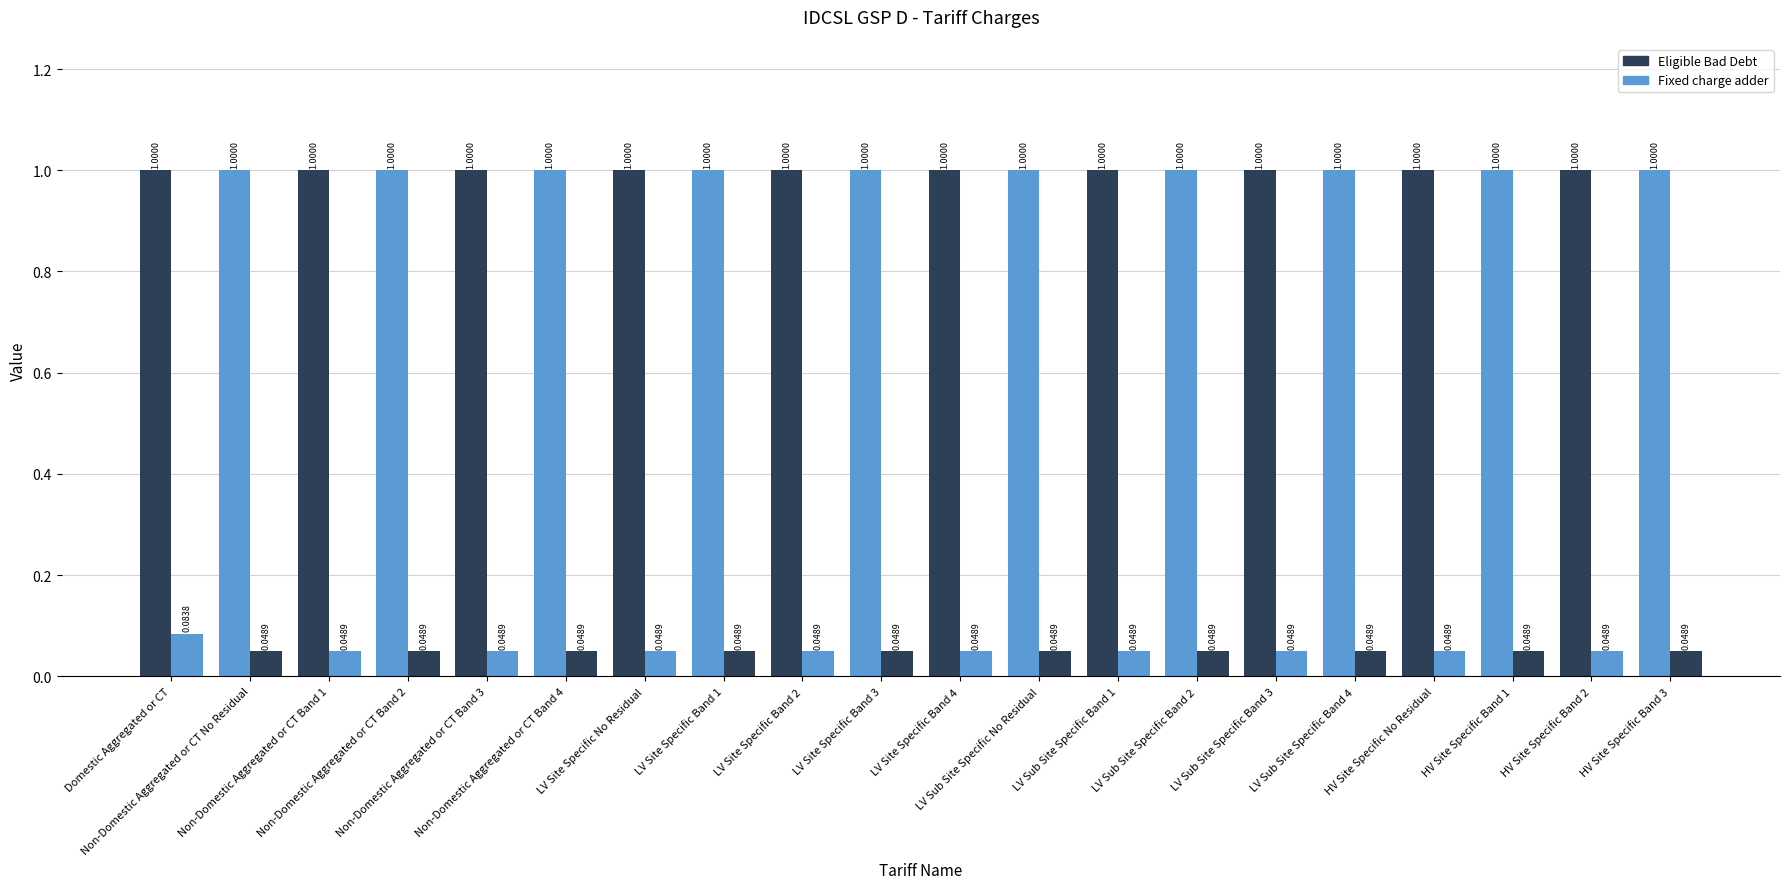

Reading left to right, list all the values displayed in this chart.

Eligible Bad Debt: Domestic Aggregated or CT=1.0	Non-Domestic Aggregated or CT No Residual=1.0	Non-Domestic Aggregated or CT Band 1=1.0	Non-Domestic Aggregated or CT Band 2=1.0	Non-Domestic Aggregated or CT Band 3=1.0	Non-Domestic Aggregated or CT Band 4=1.0	LV Site Specific No Residual=1.0	LV Site Specific Band 1=1.0	LV Site Specific Band 2=1.0	LV Site Specific Band 3=1.0	LV Site Specific Band 4=1.0	LV Sub Site Specific No Residual=1.0	LV Sub Site Specific Band 1=1.0	LV Sub Site Specific Band 2=1.0	LV Sub Site Specific Band 3=1.0	LV Sub Site Specific Band 4=1.0	HV Site Specific No Residual=1.0	HV Site Specific Band 1=1.0	HV Site Specific Band 2=1.0	HV Site Specific Band 3=1.0
Fixed charge adder: Domestic Aggregated or CT=0.1	Non-Domestic Aggregated or CT No Residual=0.0	Non-Domestic Aggregated or CT Band 1=0.0	Non-Domestic Aggregated or CT Band 2=0.0	Non-Domestic Aggregated or CT Band 3=0.0	Non-Domestic Aggregated or CT Band 4=0.0	LV Site Specific No Residual=0.0	LV Site Specific Band 1=0.0	LV Site Specific Band 2=0.0	LV Site Specific Band 3=0.0	LV Site Specific Band 4=0.0	LV Sub Site Specific No Residual=0.0	LV Sub Site Specific Band 1=0.0	LV Sub Site Specific Band 2=0.0	LV Sub Site Specific Band 3=0.0	LV Sub Site Specific Band 4=0.0	HV Site Specific No Residual=0.0	HV Site Specific Band 1=0.0	HV Site Specific Band 2=0.0	HV Site Specific Band 3=0.0